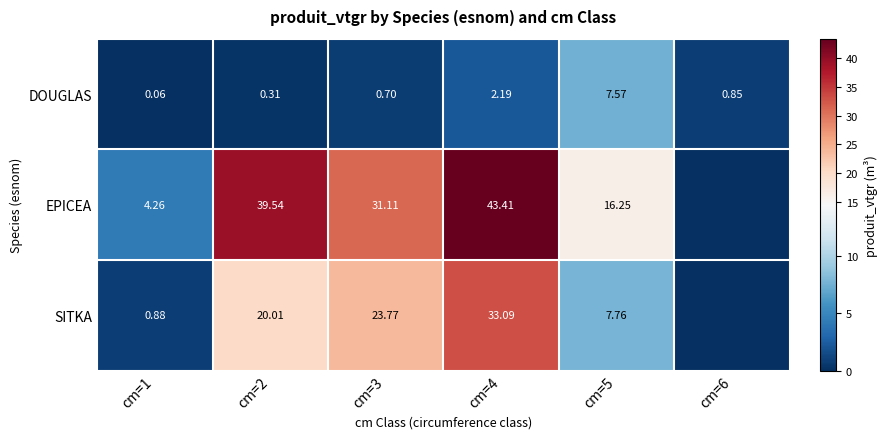

At cm=1, list the series in order from largest to smallest.

EPICEA, SITKA, DOUGLAS